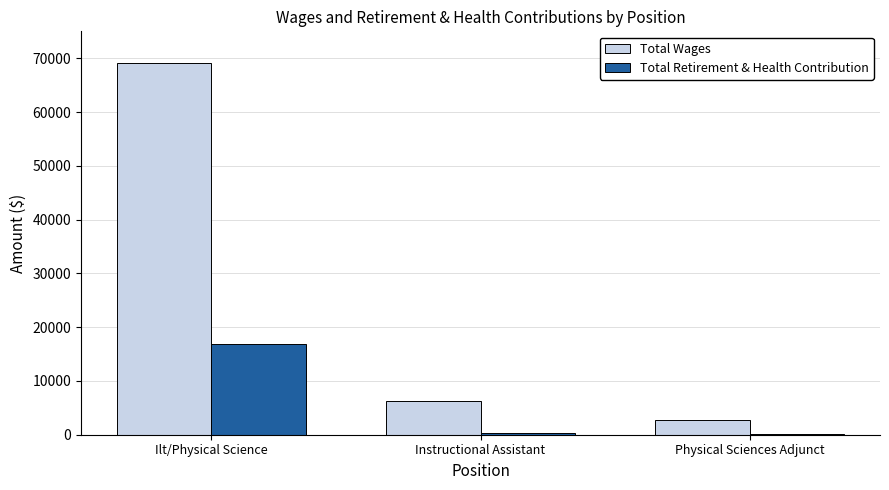

How many groups of bars are there?

3